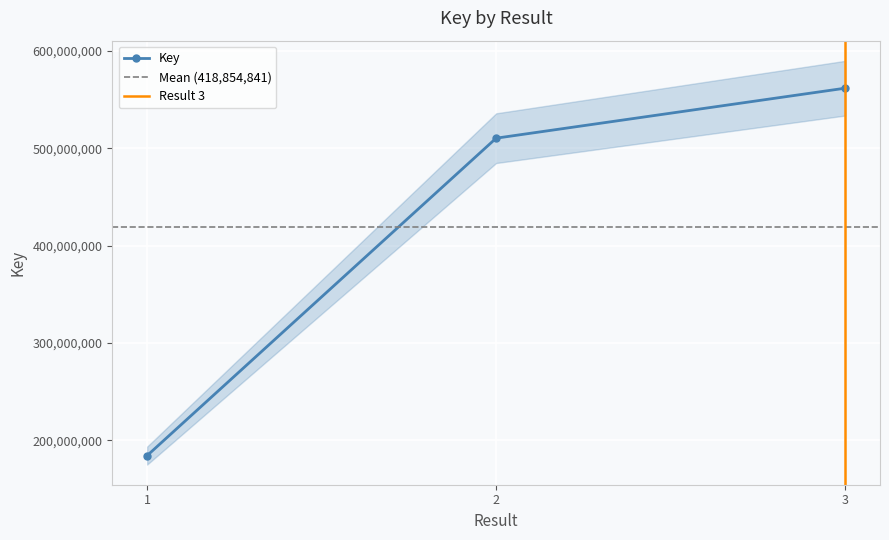

What is the value of the 2nd point from the left?

510402316